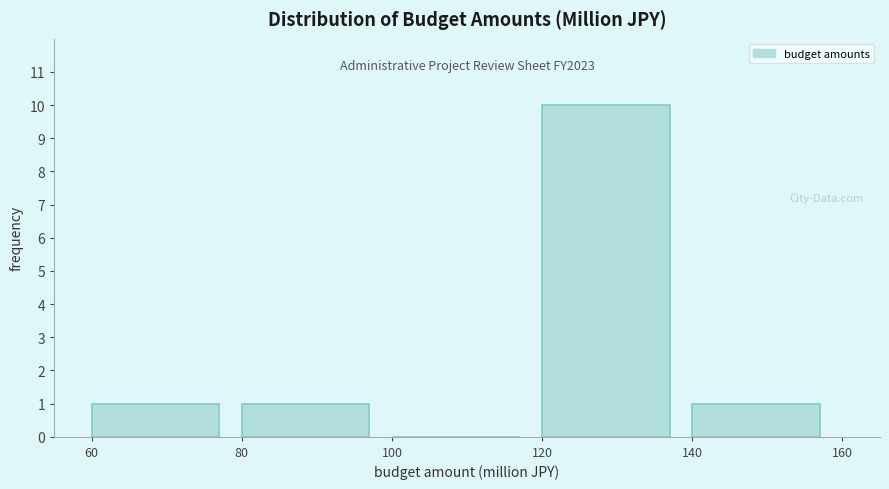

Over which range of the x-axis is the bar tallest?

120 to 140